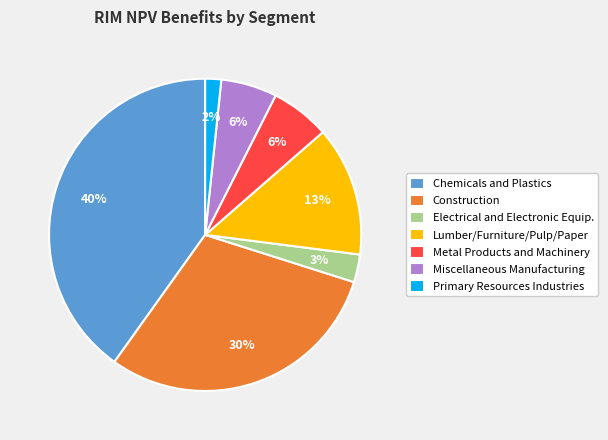

Is Metal Products and Machinery the majority of the pie?

No